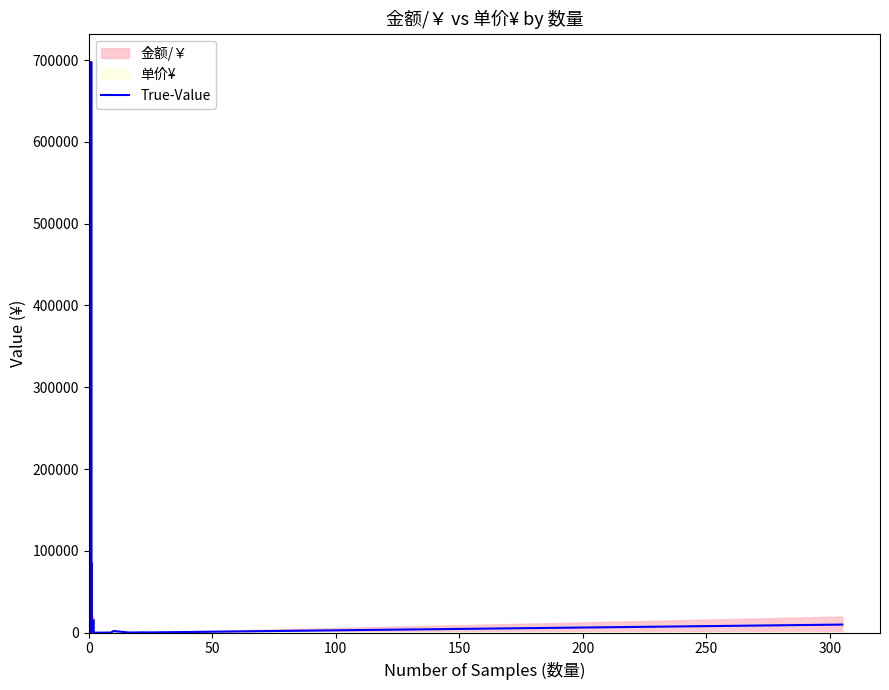

What is the greatest value displayed?

697500.0